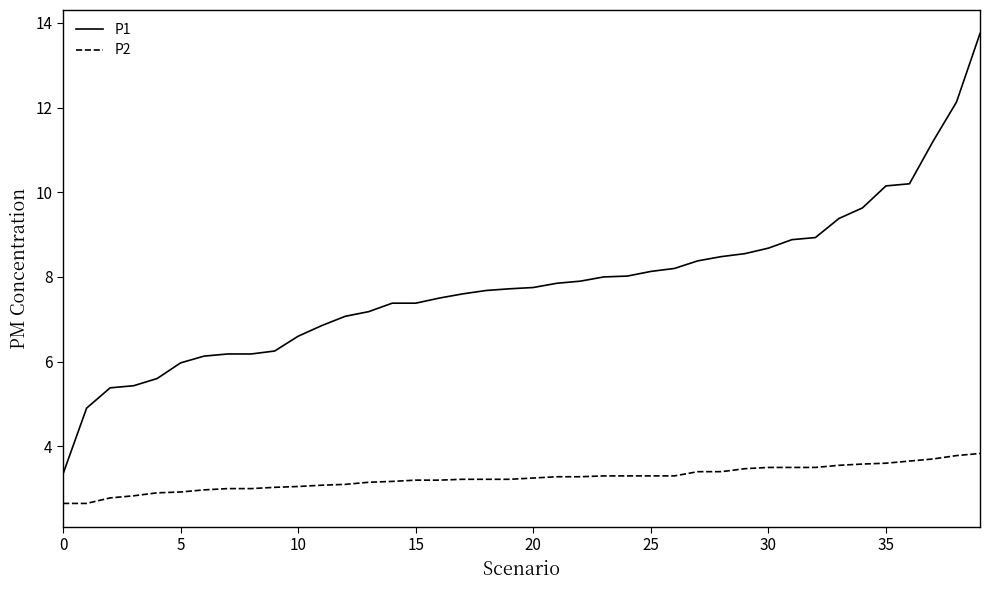

Which series has the widest spread of values?

P1